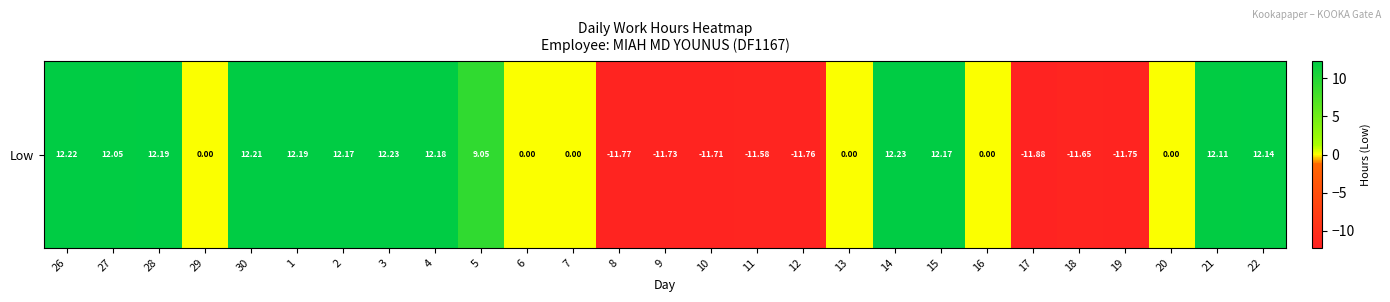

The chart shows a value of 19.0 at 26. True or false?

False